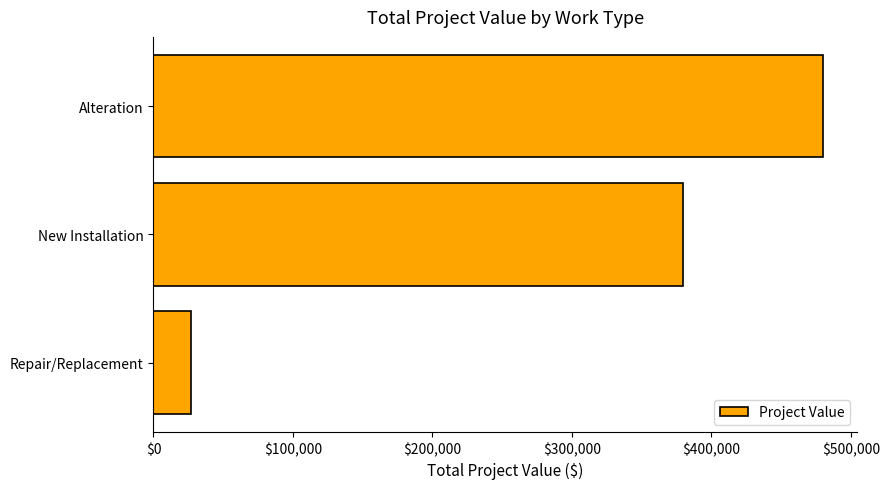

At which category does the chart reach its peak across all series?

Alteration